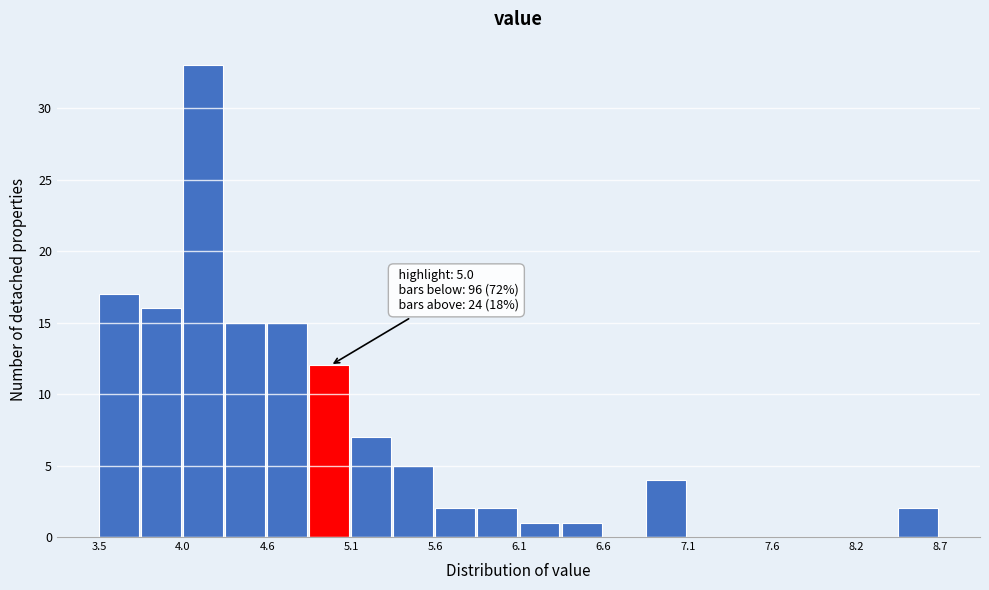

Around what value on the x-axis is the tallest bar? Give the approximate position of its centre, as read against the axis.

4.2